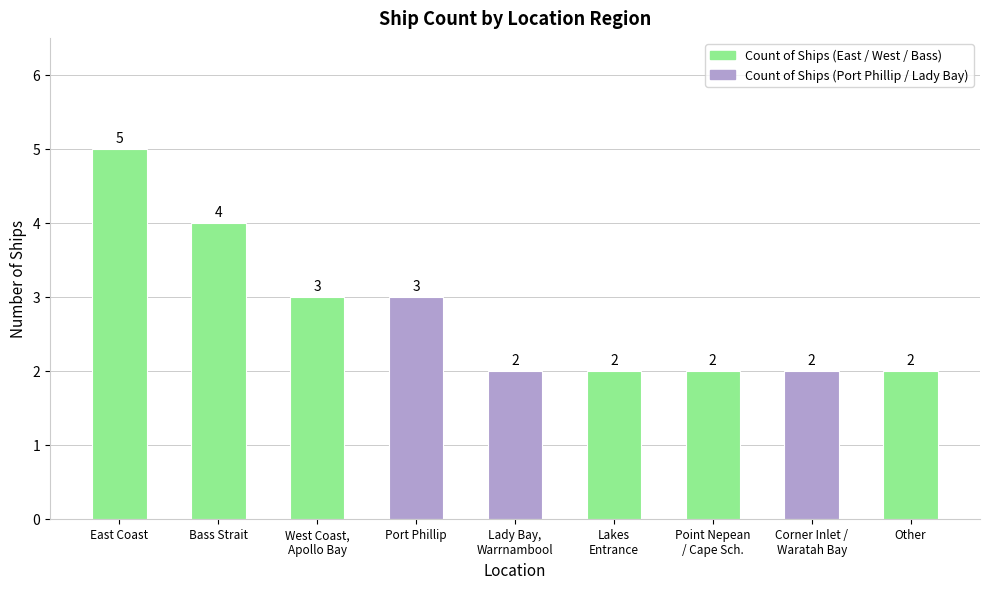

Reading right to left, transcribe all the data shown in this chart.

Other=2	Corner Inlet /
Waratah Bay=2	Point Nepean
/ Cape Sch.=2	Lakes
Entrance=2	Lady Bay,
Warrnambool=2	Port Phillip=3	West Coast,
Apollo Bay=3	Bass Strait=4	East Coast=5